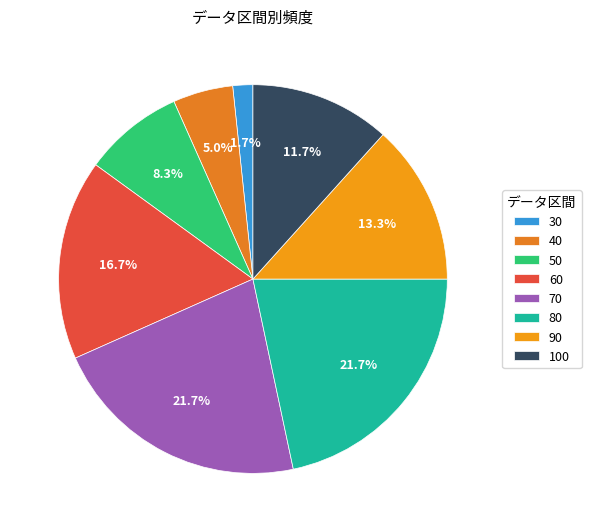

How many slices are in this pie chart?

8